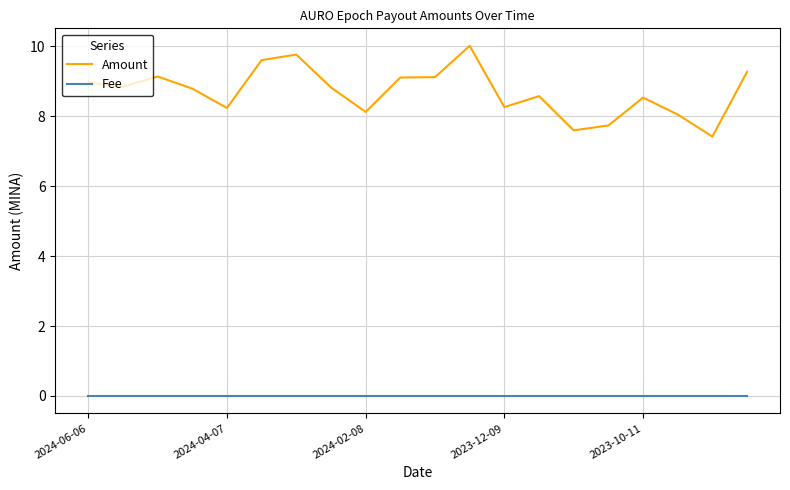

Which series has the widest spread of values?

Amount